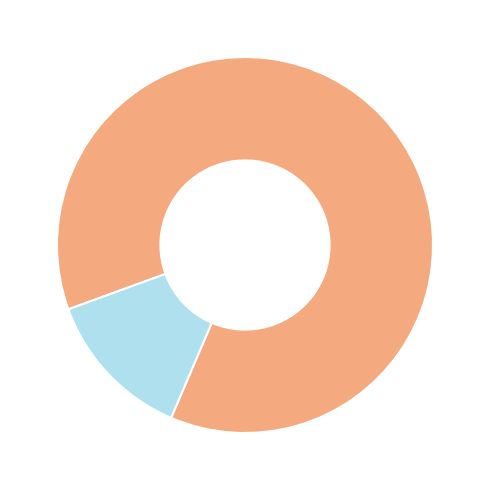

Is there a majority slice in this chart?

Yes